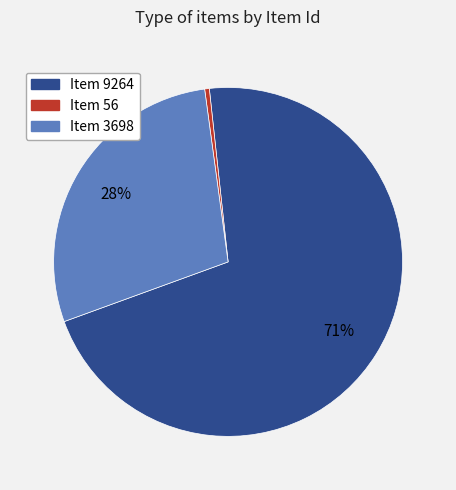

Is it true that Item 9264 is 83% of the pie?

False